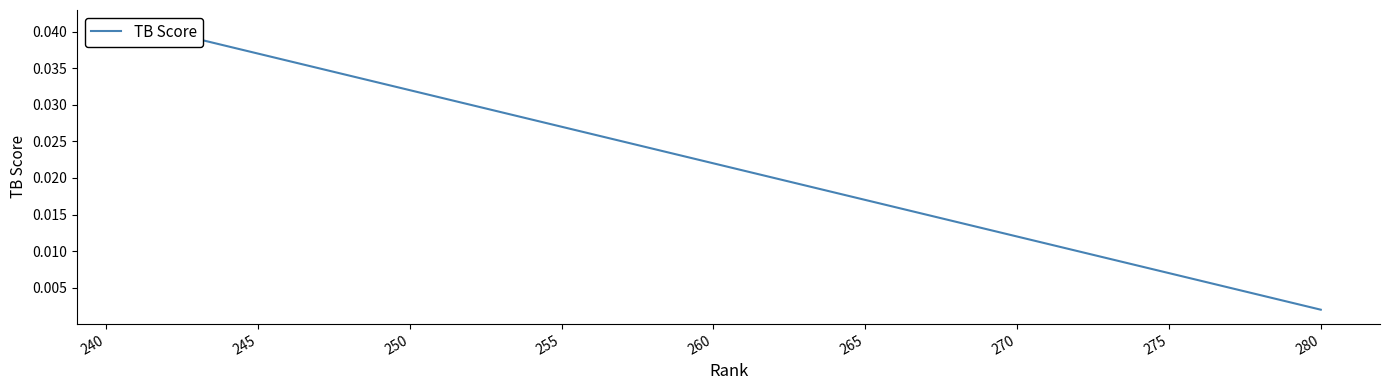

True or false: the data has more than 0 interior local peaks.

False